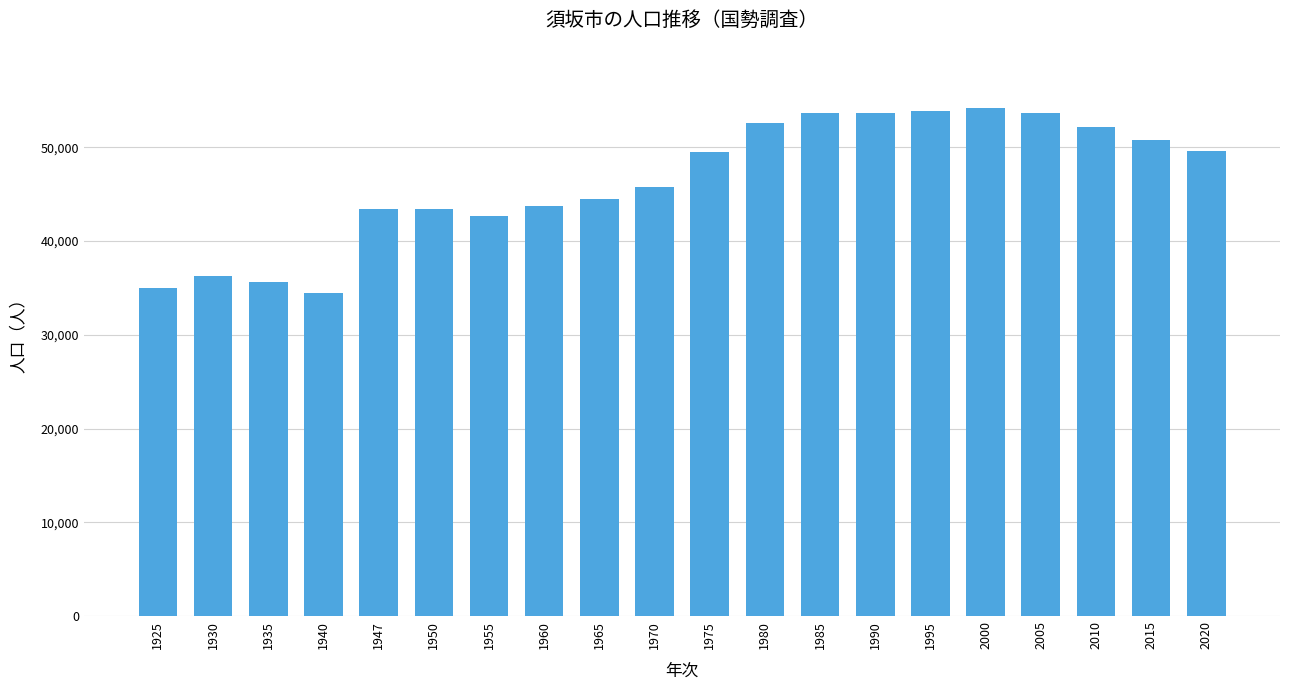

Are the bars grouped side by side (vs. stacked)?

No